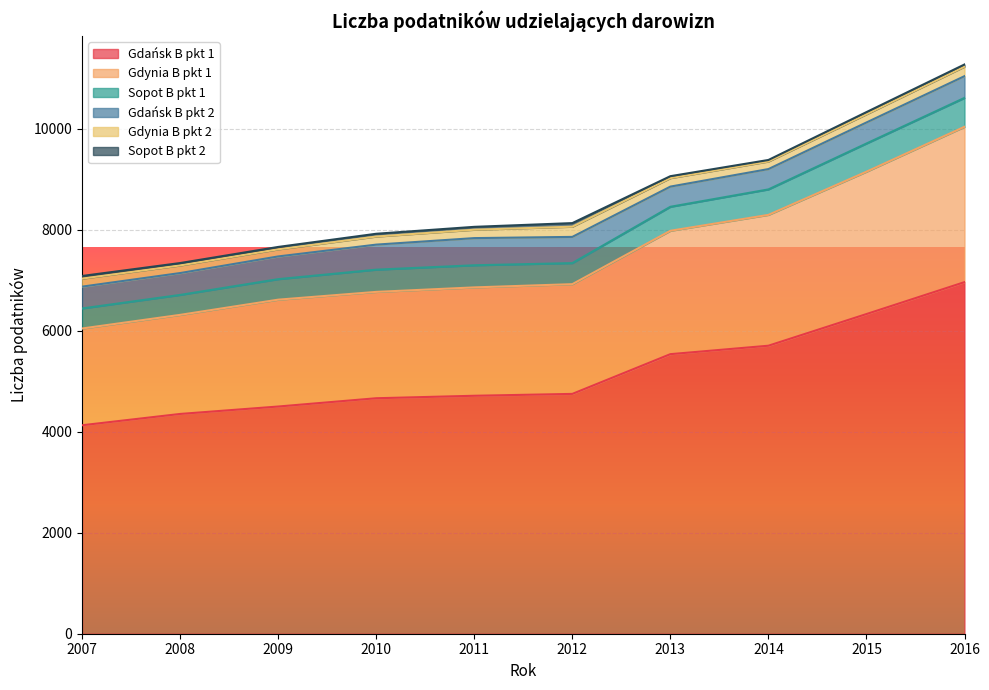

How many data points in Sopot B pkt 1 are less than 7339?

5